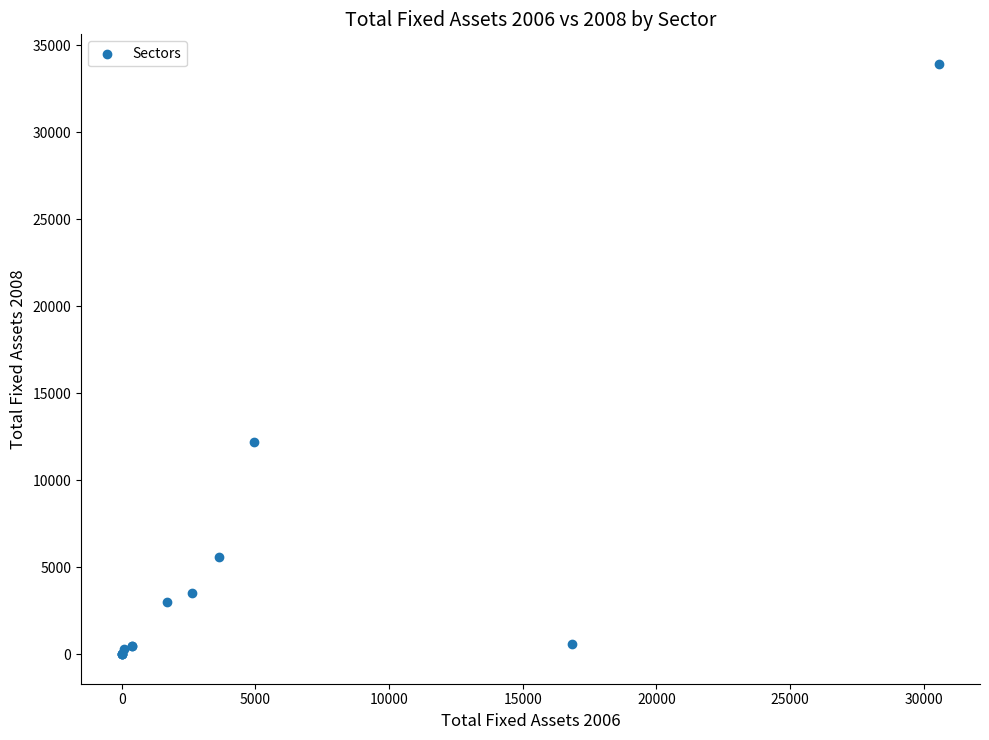

What Y value in the scatter plot is closest to 16972?

12192